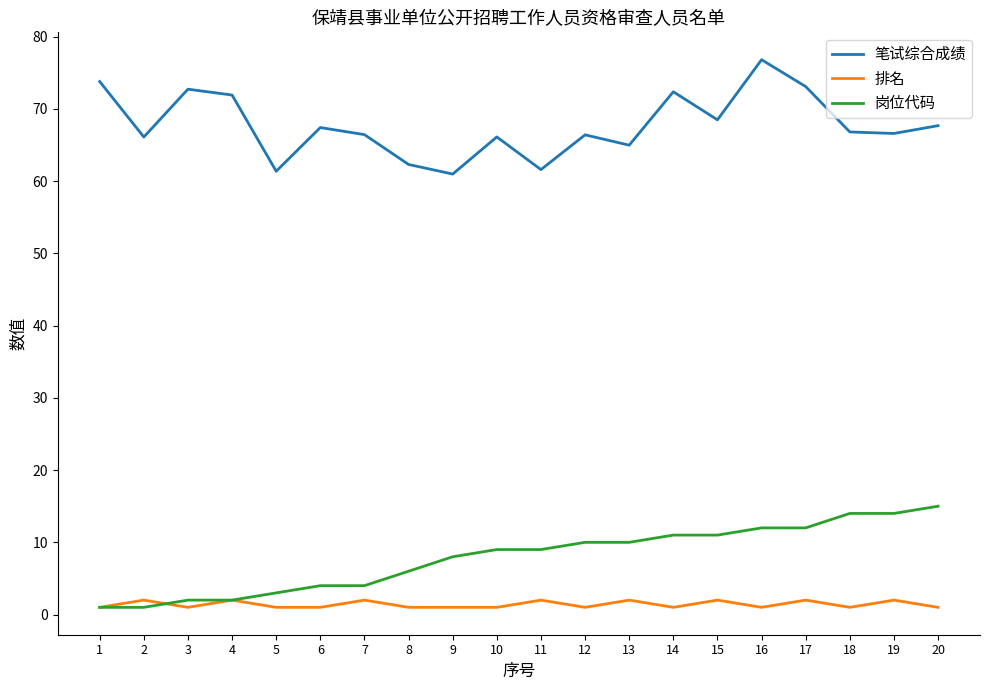

Is the value of 岗位代码 at 17 greater than the value of 排名 at 7?

Yes